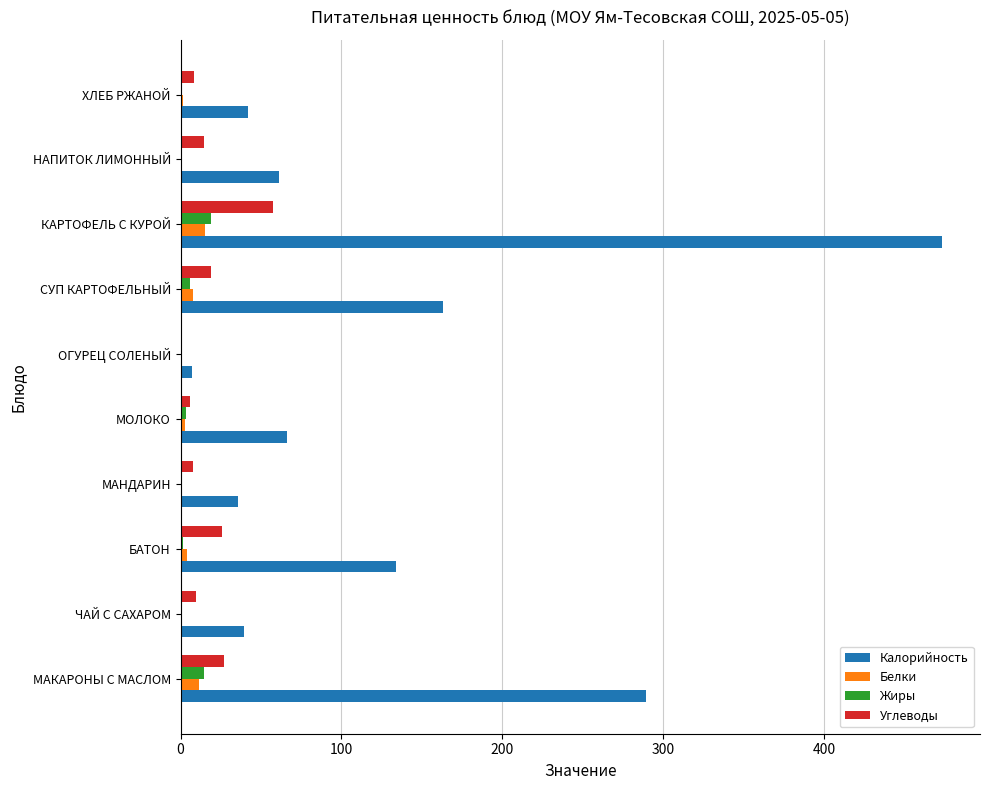

What is the maximum value for Углеводы?

57.2